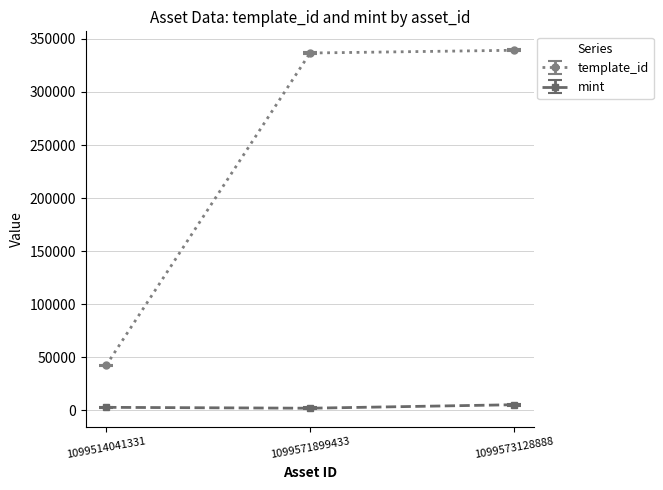

Which series changed the most between 1099514041331 and 1099573128888?

template_id